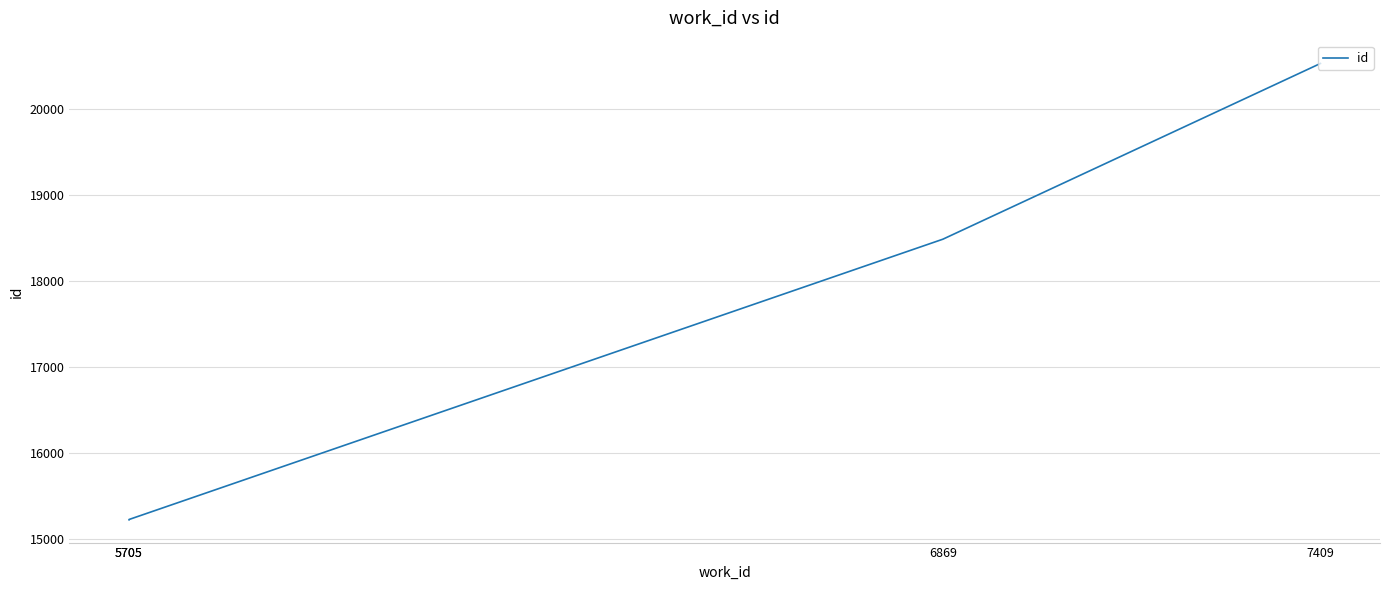

True or false: the data shows 15223 at 5705.

True